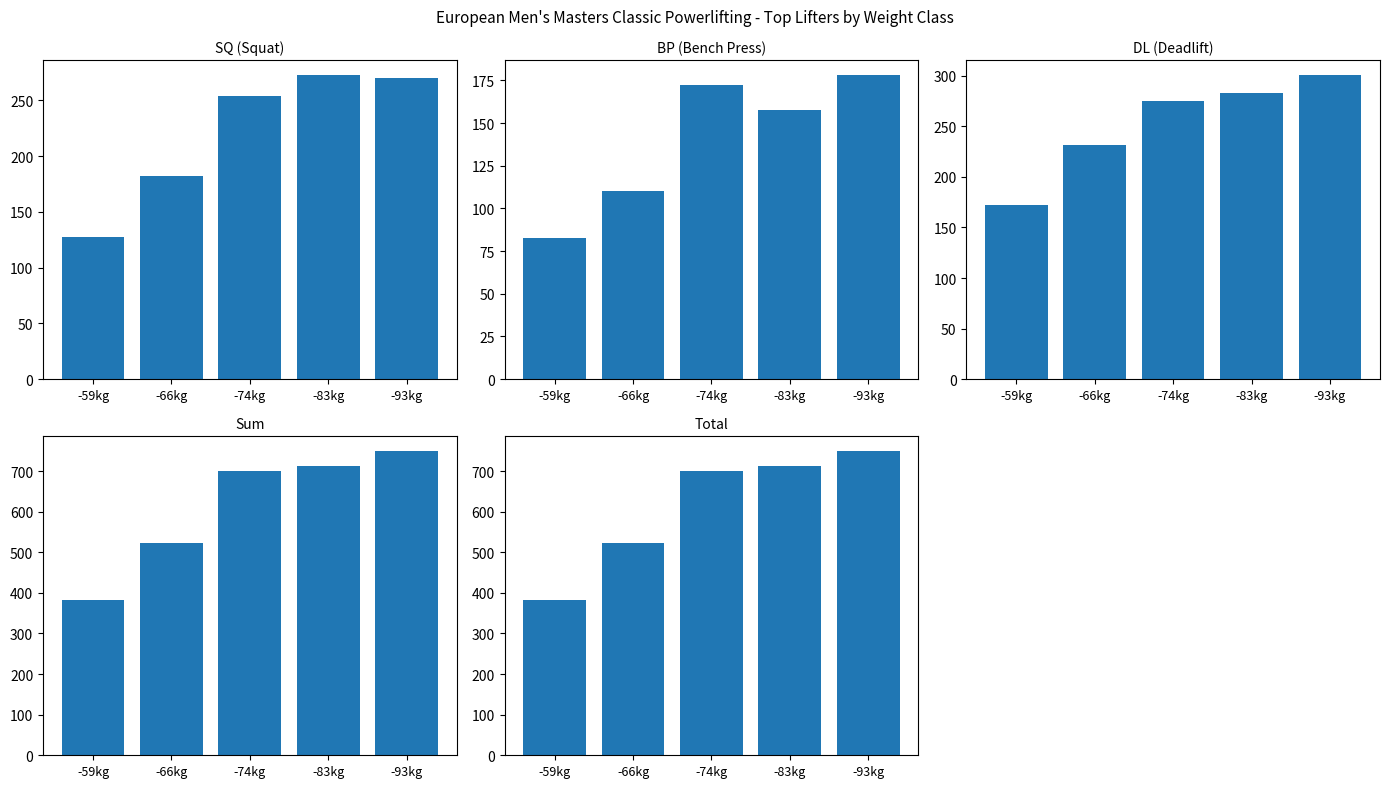

What are all the series names shown in the legend?

SQ, BP, DL, Sum, Total